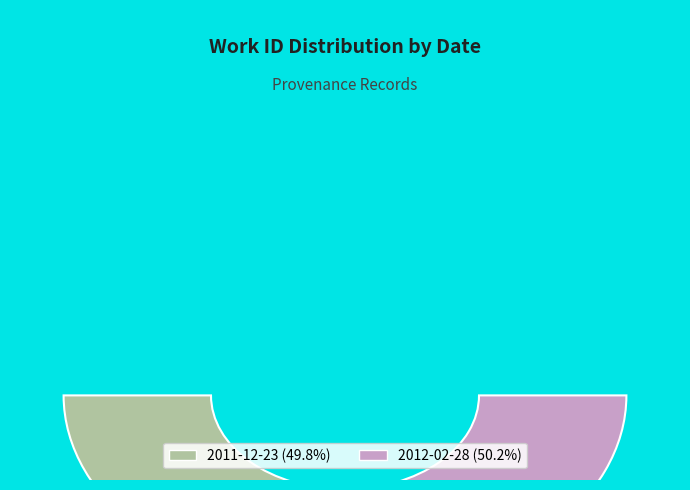

Is there a majority slice in this chart?

Yes